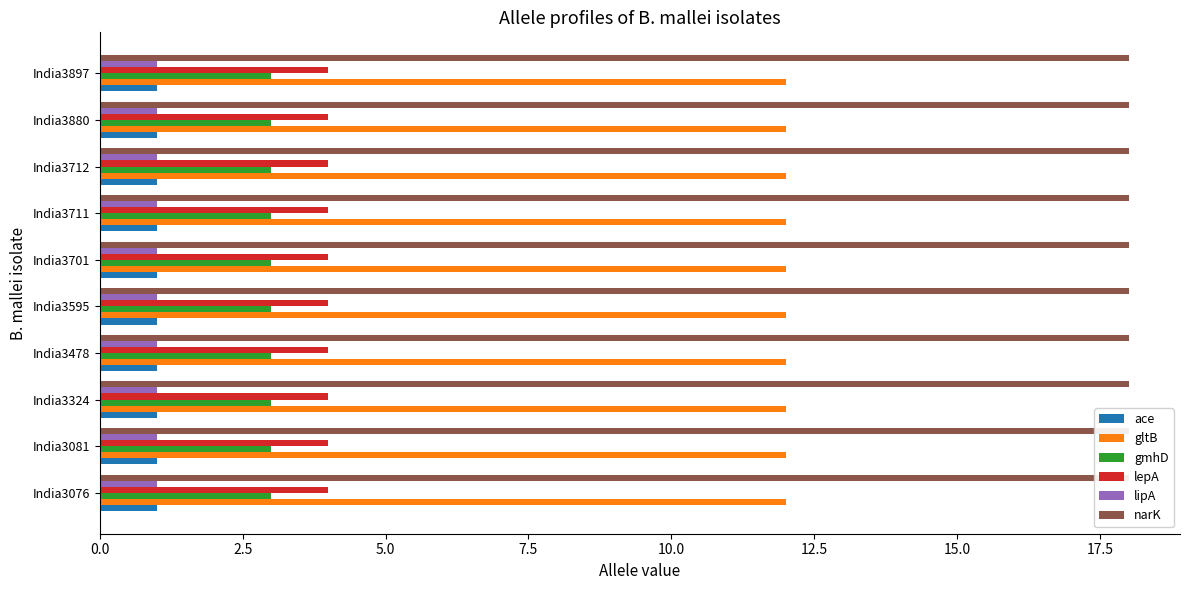

What is the sum of the narK values at India3712 and India3595?

36